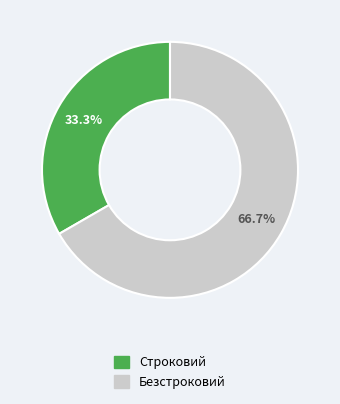

Which slice is the largest?

Безстроковий